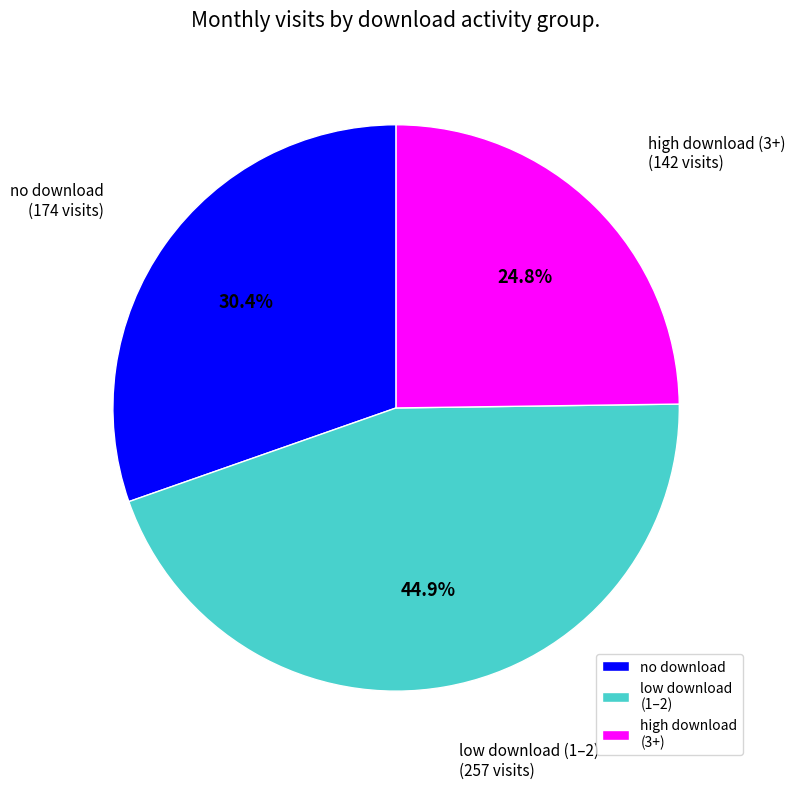

What is the smallest slice in the pie chart?

high download (3+)